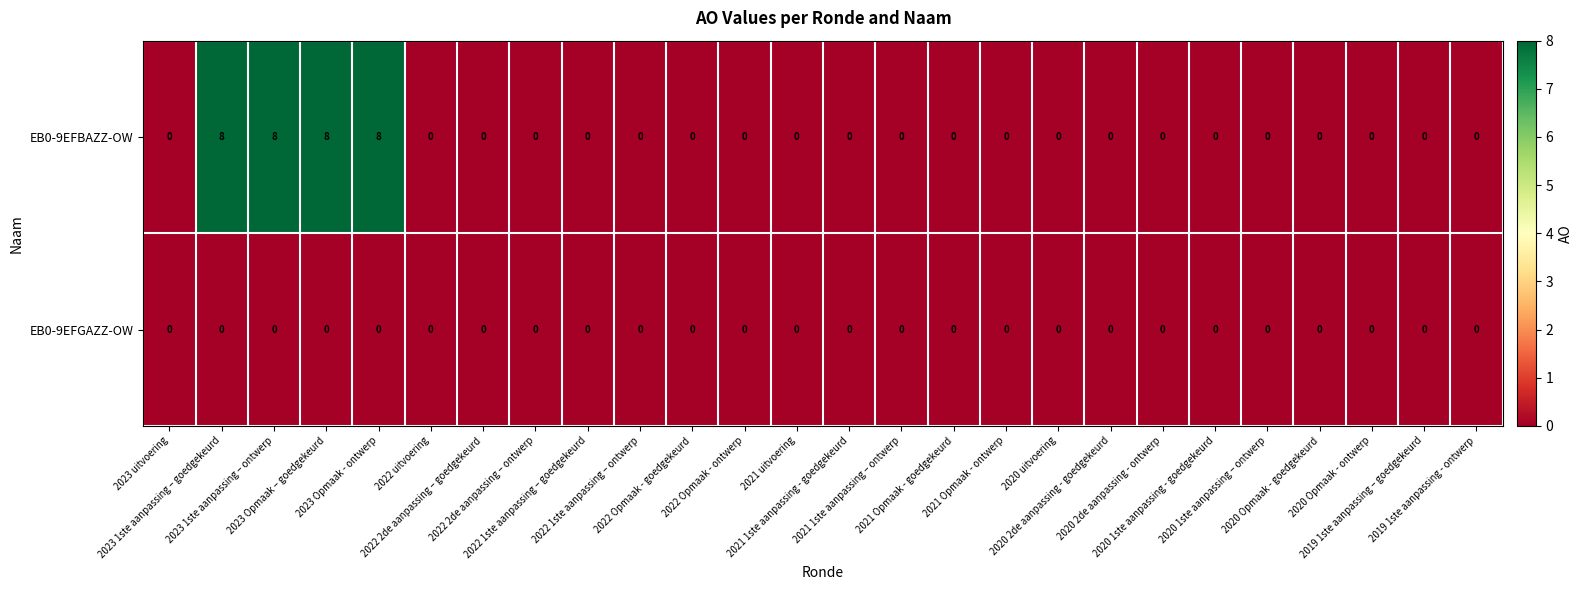

Which series has the largest total across all categories?

EB0-9EFBAZZ-OW